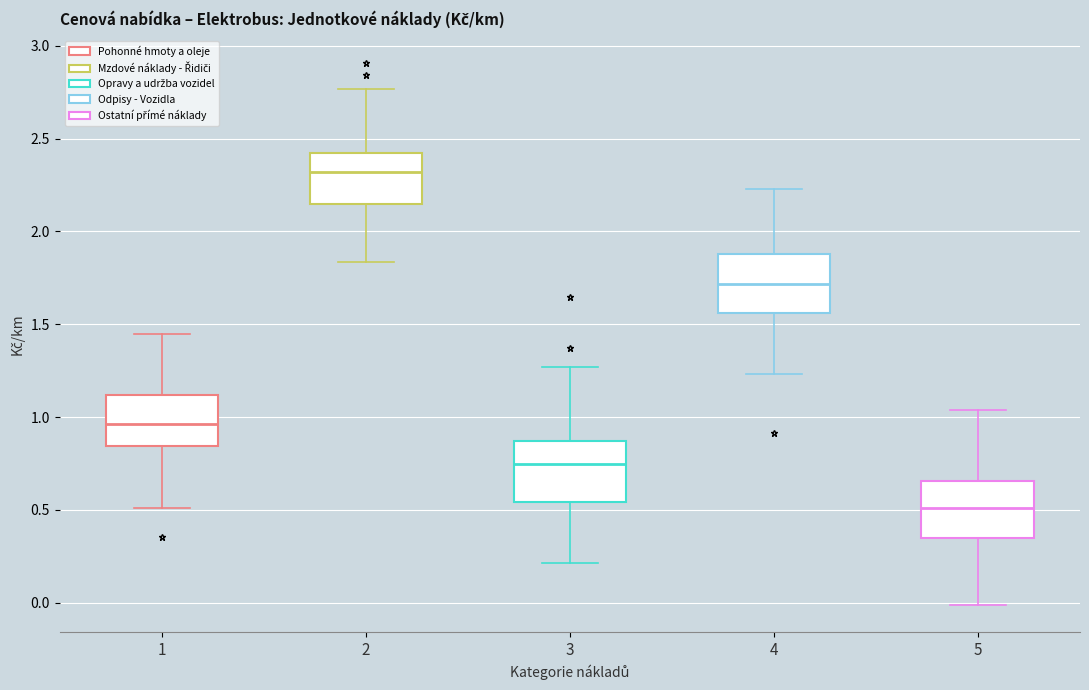

Which box has the highest median line?

2